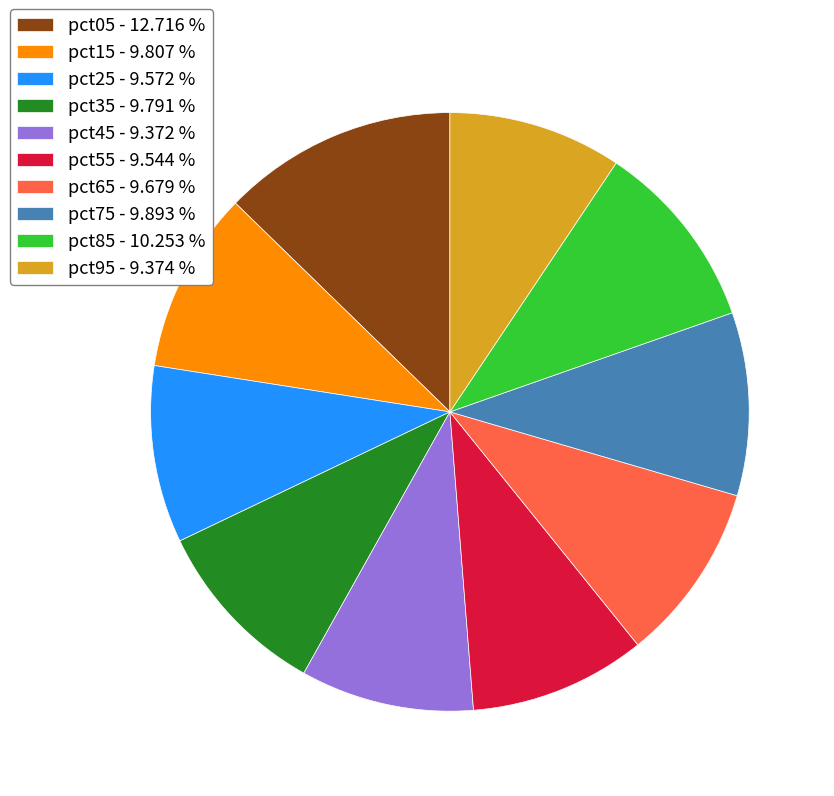

True or false: pct75 accounts for 10% of the total.

True